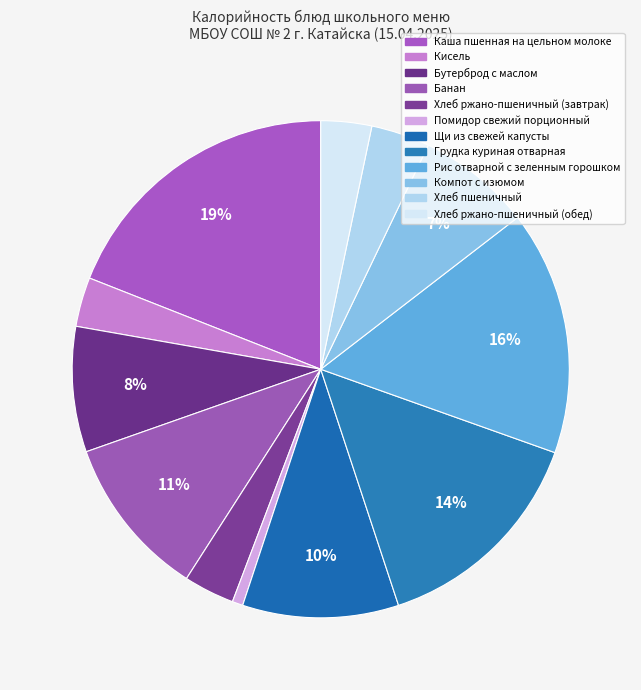

What percentage is the Компот с изюмом slice, to the nearest percent?

7%